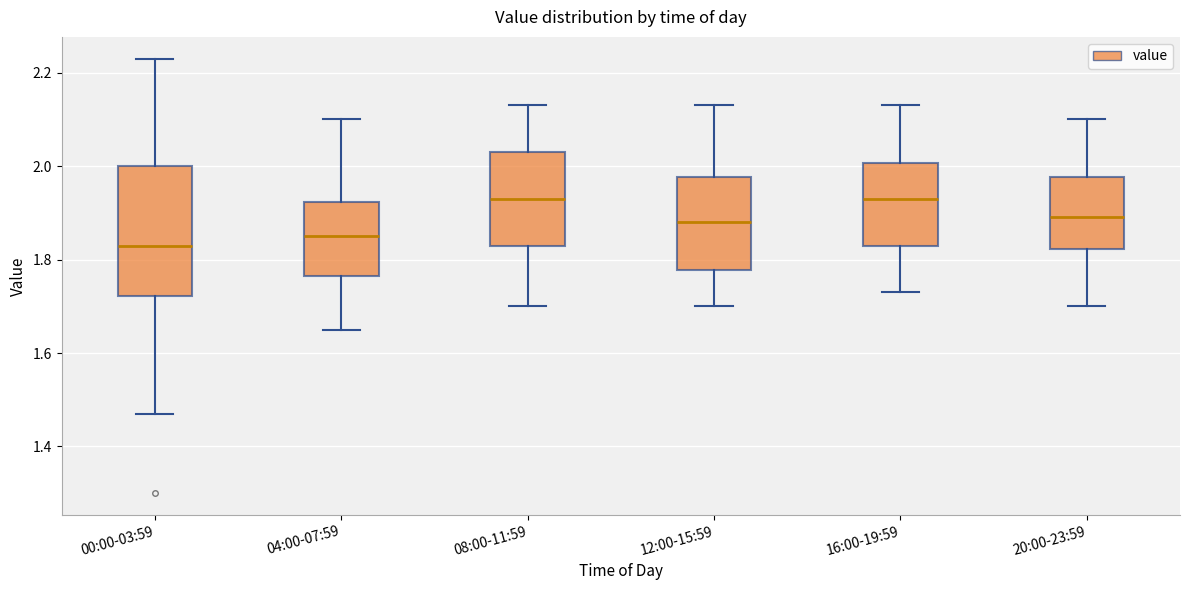

Reading left to right, read every box against the y-axis: the position of its median line, the range the box covers, and the ends of its whiskers. The values are not printed on the chart, so give them approximately, as read against the axis.

00:00-03:59: median 1.84, box 1.72 to 2.00, whiskers 1.48 to 2.24
04:00-07:59: median 1.86, box 1.76 to 1.92, whiskers 1.66 to 2.10
08:00-11:59: median 1.94, box 1.84 to 2.04, whiskers 1.70 to 2.14
12:00-15:59: median 1.88, box 1.78 to 1.98, whiskers 1.70 to 2.14
16:00-19:59: median 1.94, box 1.84 to 2.00, whiskers 1.74 to 2.14
20:00-23:59: median 1.90, box 1.82 to 1.98, whiskers 1.70 to 2.10